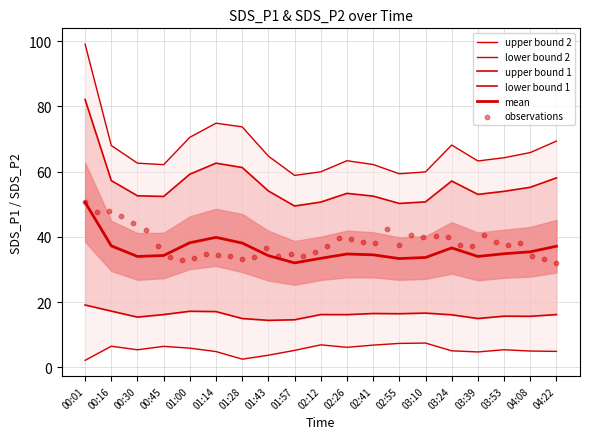

Which has a higher value, 03:10 or 00:45?

00:45